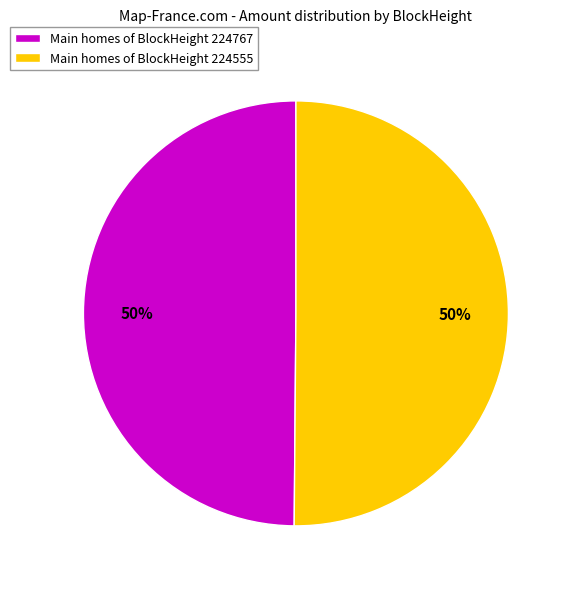

To the nearest percent, what is the average slice percentage?

50%